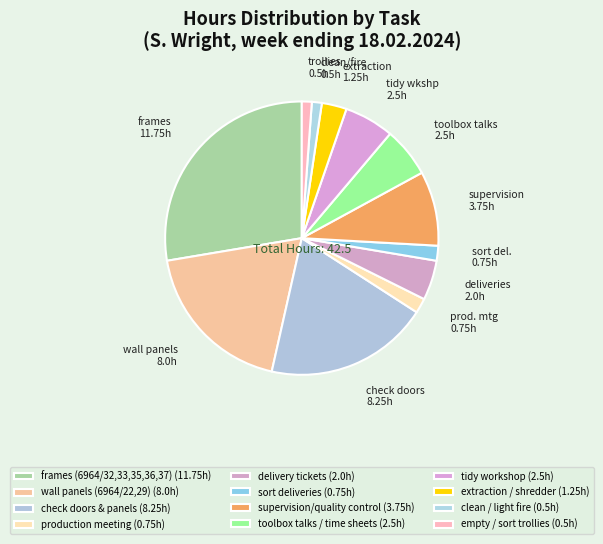

What is the change in value from production meeting to toolbox talks / time sheets?

+1.8